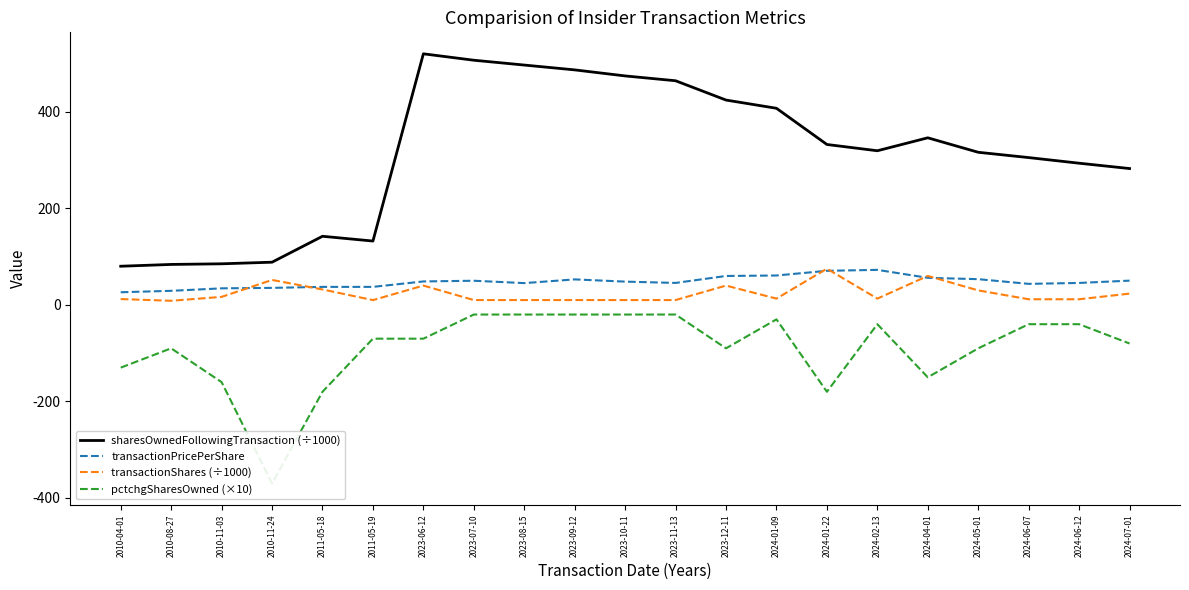

Between 2010-11-24 and 2024-01-22, which series saw the biggest shift?

sharesOwnedFollowingTransaction (÷1000)